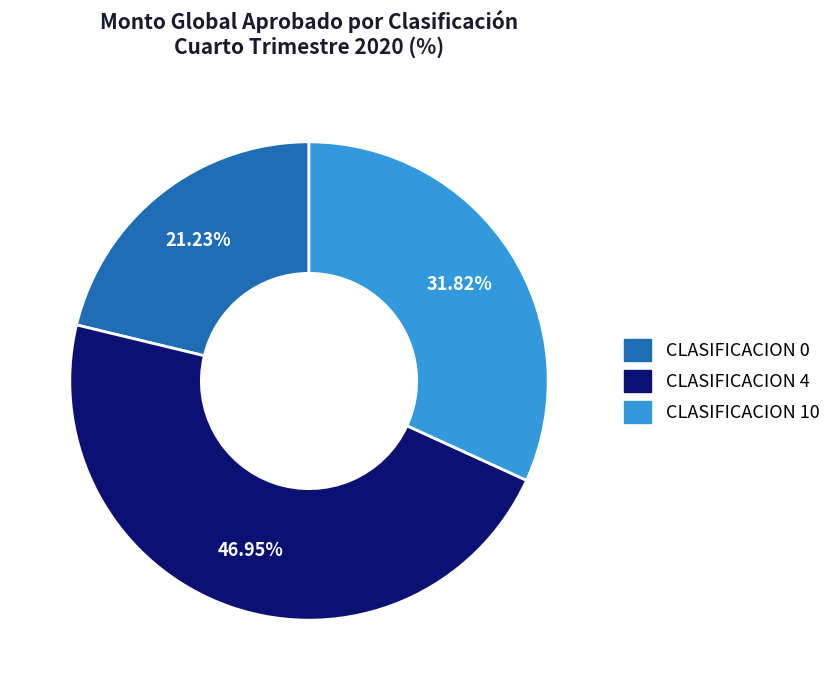

Is there any slice that represents more than half of the pie?

No